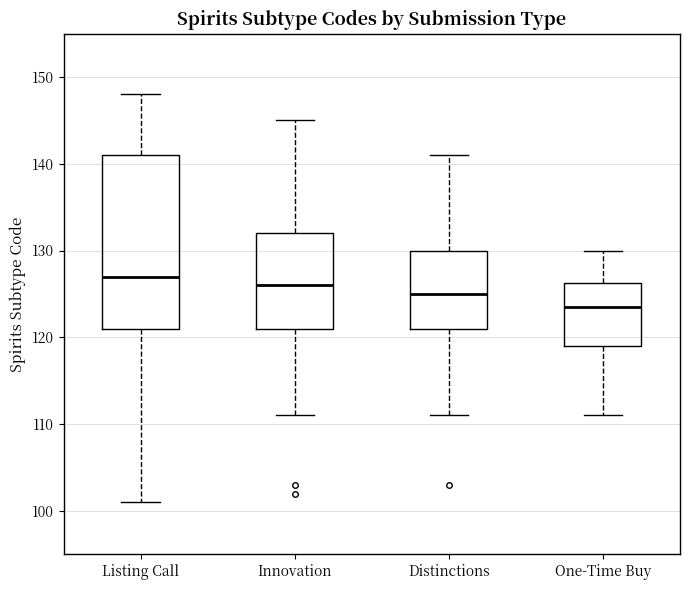

Which box is the tallest, from its lower edge to its upper edge?

Listing Call